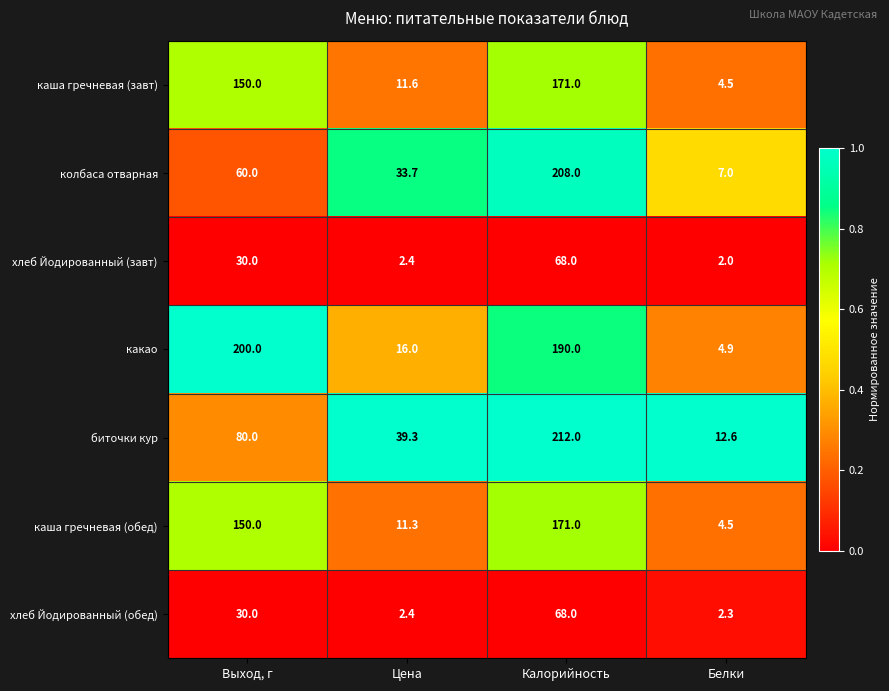

The хлеб Йодированный (завт) series shows 1.4 at Цена. True or false?

False